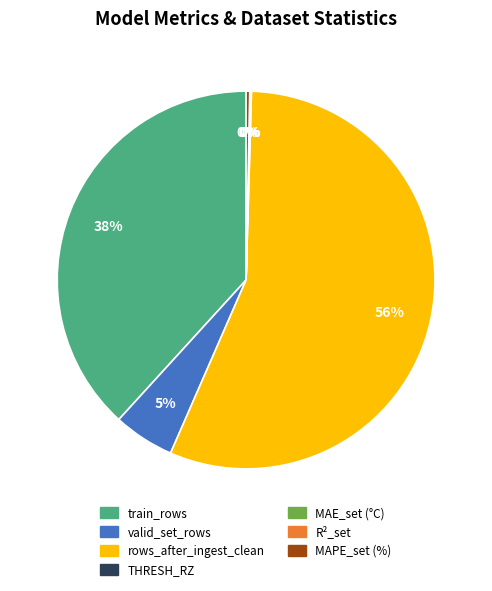

True or false: train_rows accounts for 38% of the total.

True